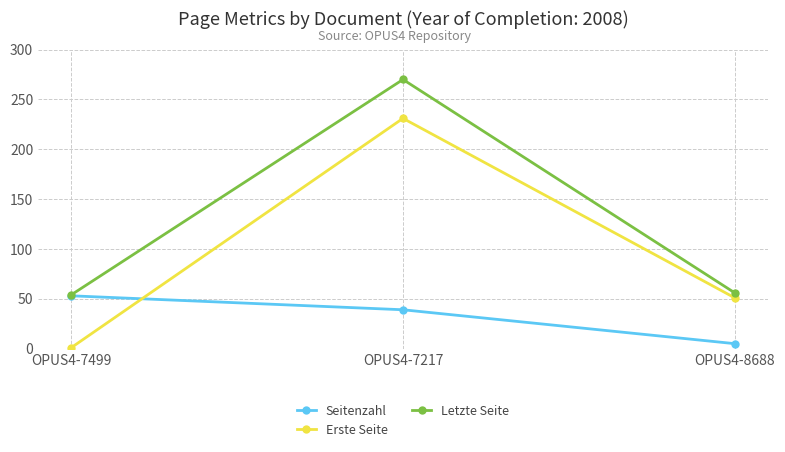

Which series has the largest range (max minus min)?

Erste Seite